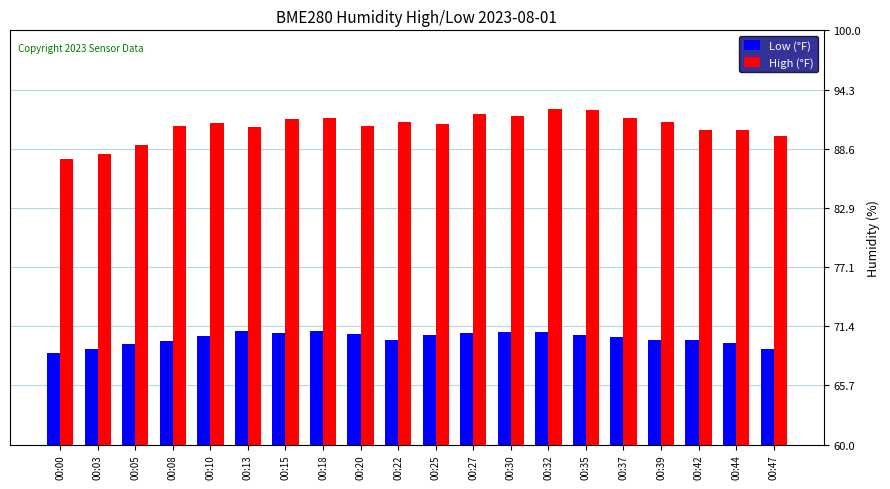

Is the value of High (°F) at 00:25 greater than the value of Low (°F) at 00:39?

Yes